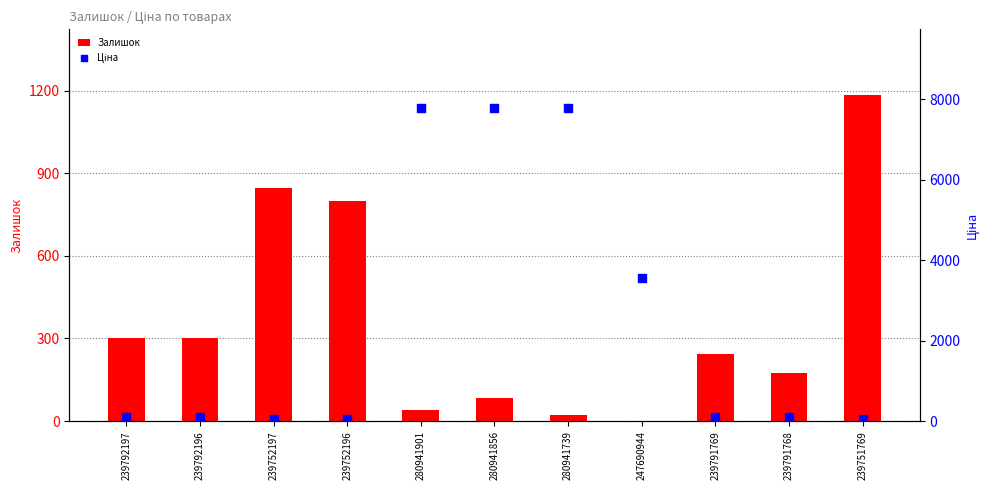

Which series has the largest total across all categories?

Ціна